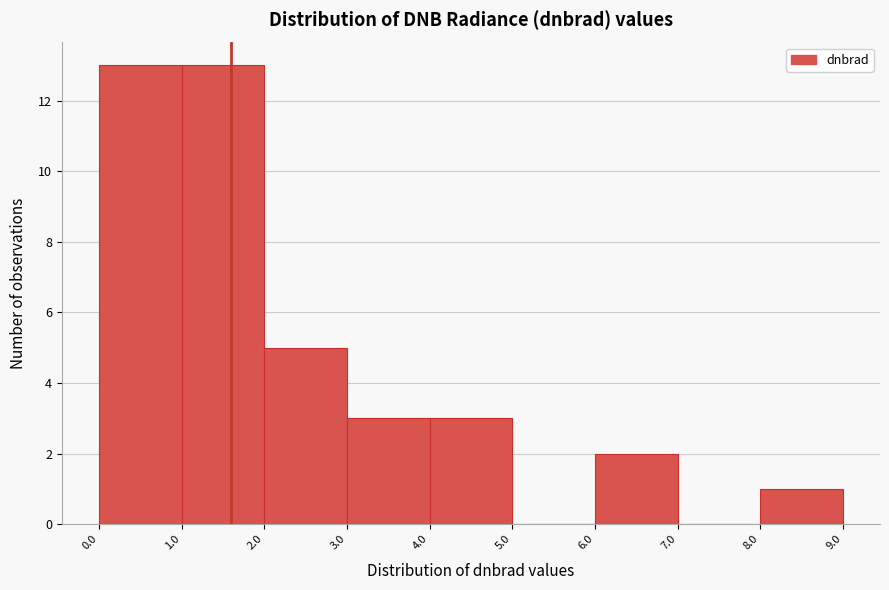

Reading left to right, transcribe this chart: for each bar, give the range it covers on the x-axis and its height. The values are not printed on the chart, so give them approximately, as read against the axis.

0.0 to 1.0: 13
1.0 to 2.0: 13
2.0 to 3.0: 5
3.0 to 4.0: 3
4.0 to 5.0: 3
5.0 to 6.0: 0
6.0 to 7.0: 2
7.0 to 8.0: 0
8.0 to 9.0: 1